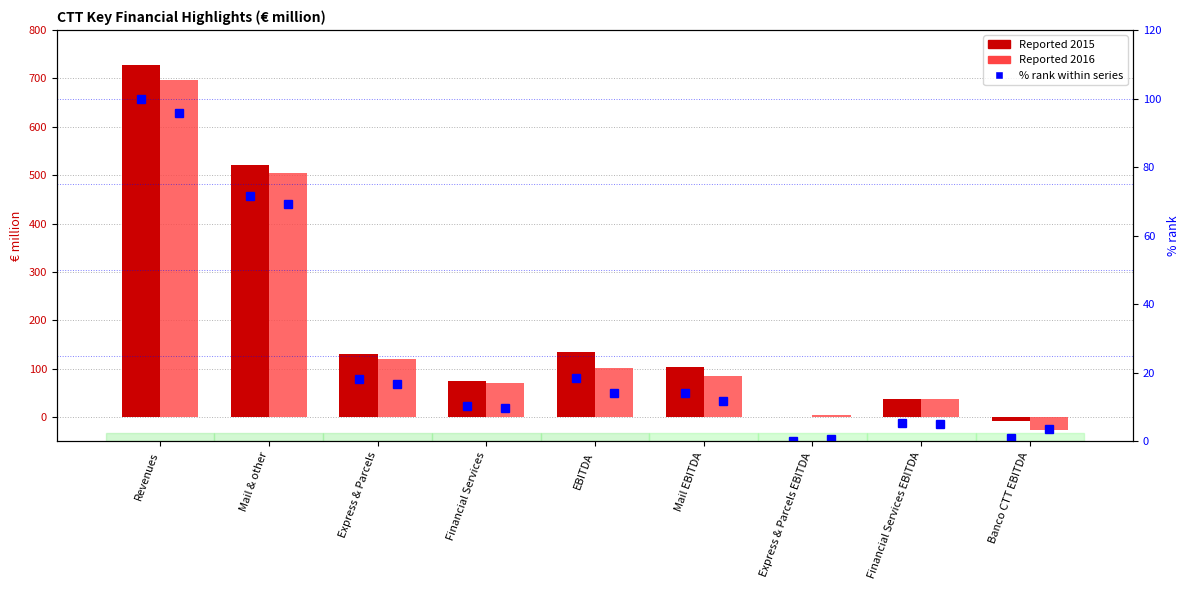

Which has a higher value, Mail EBITDA or Banco CTT EBITDA?

Mail EBITDA